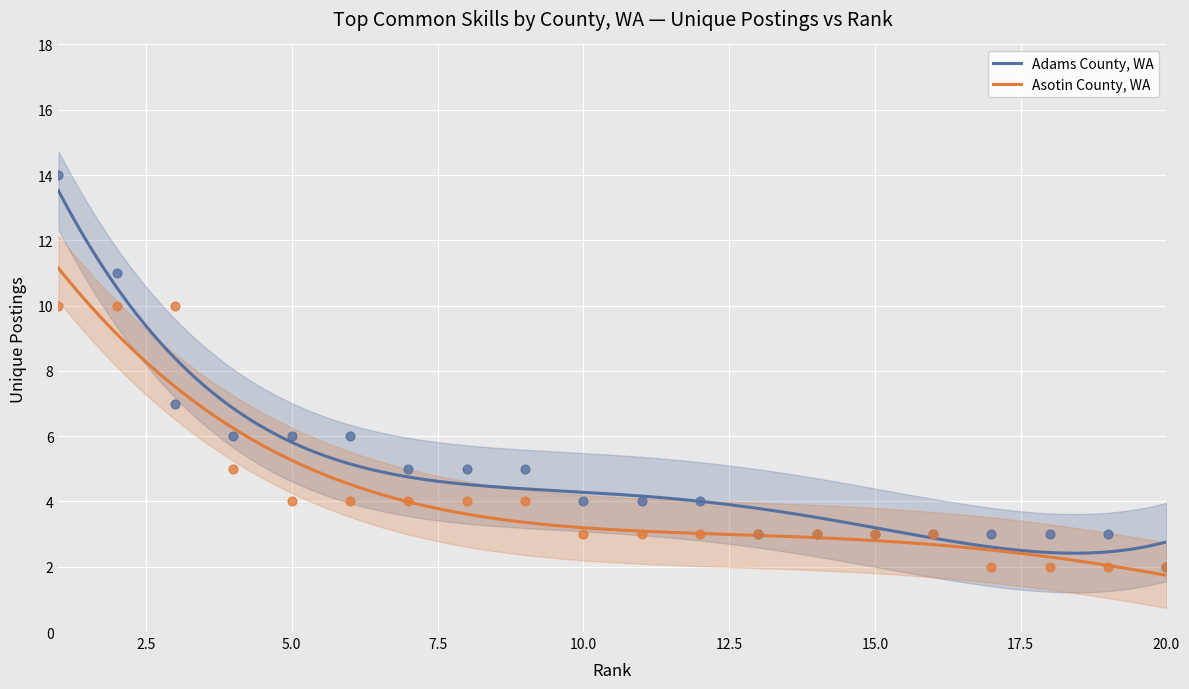

Which series has the largest total across all categories?

Adams County, WA